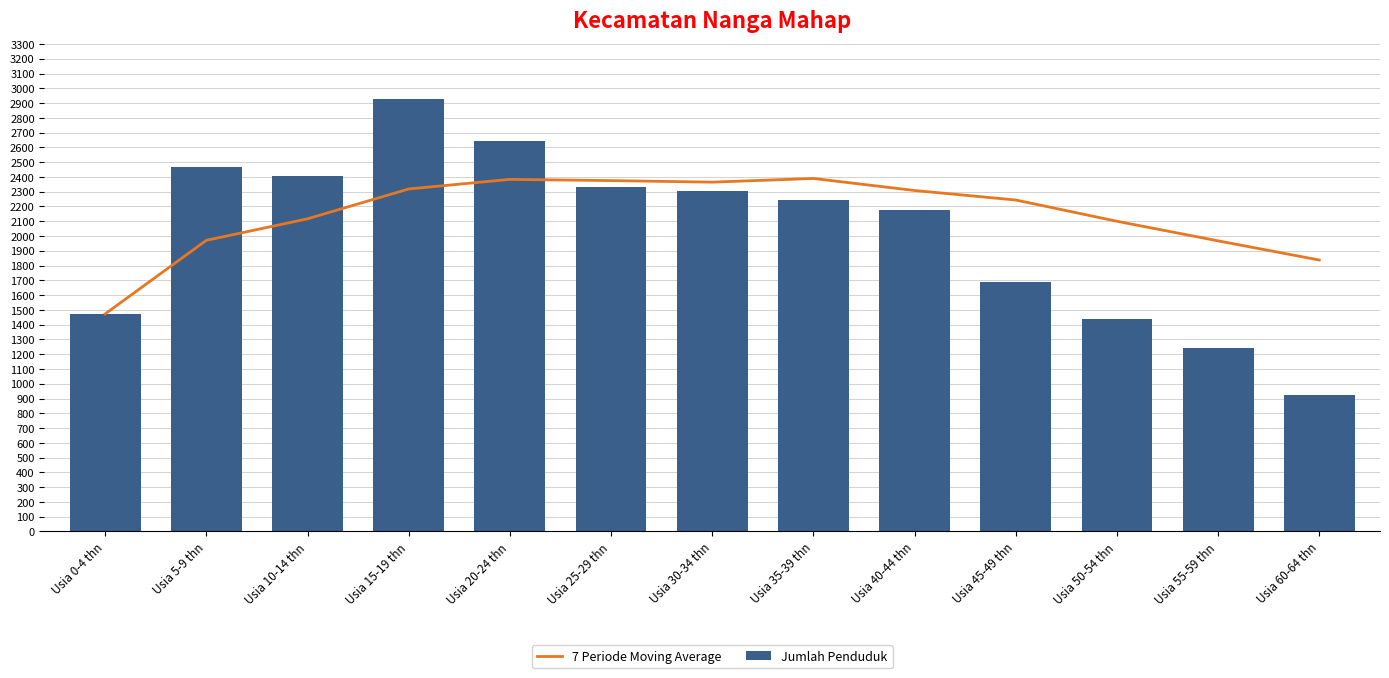

Are the bars grouped side by side (vs. stacked)?

Yes